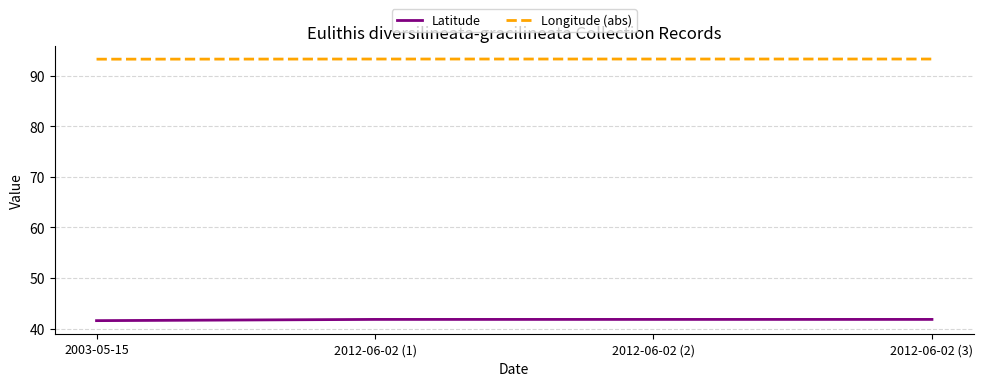

The Longitude (abs) series shows 93.3 at 2012-06-02 (1). True or false?

True